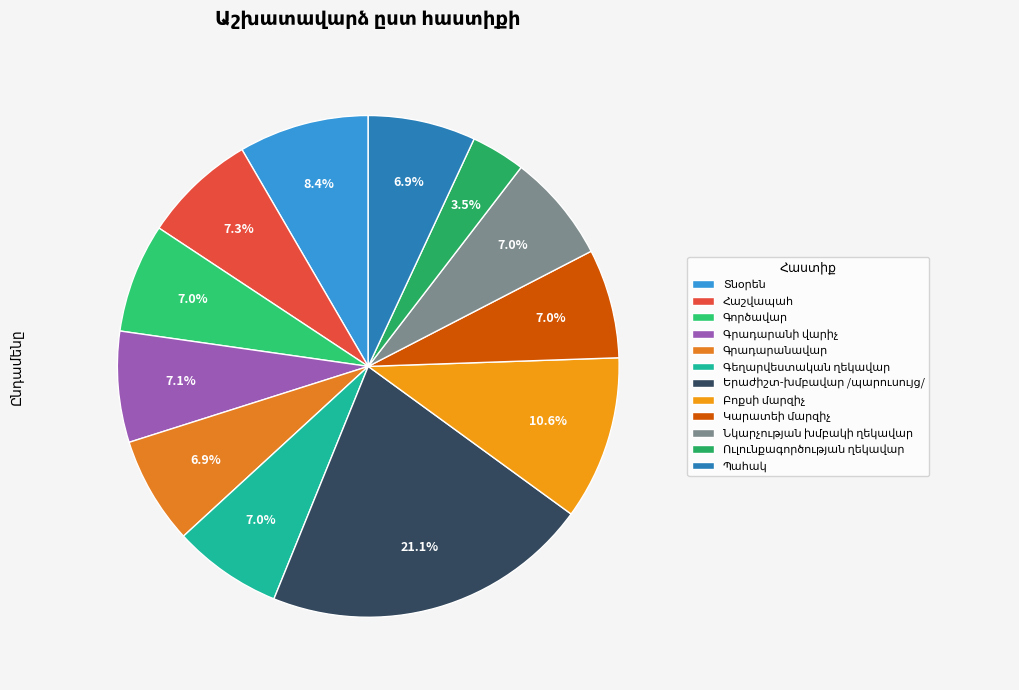

Approximately how many times larger is the value at Գործավար compared to Գրադարանավար?

1.0